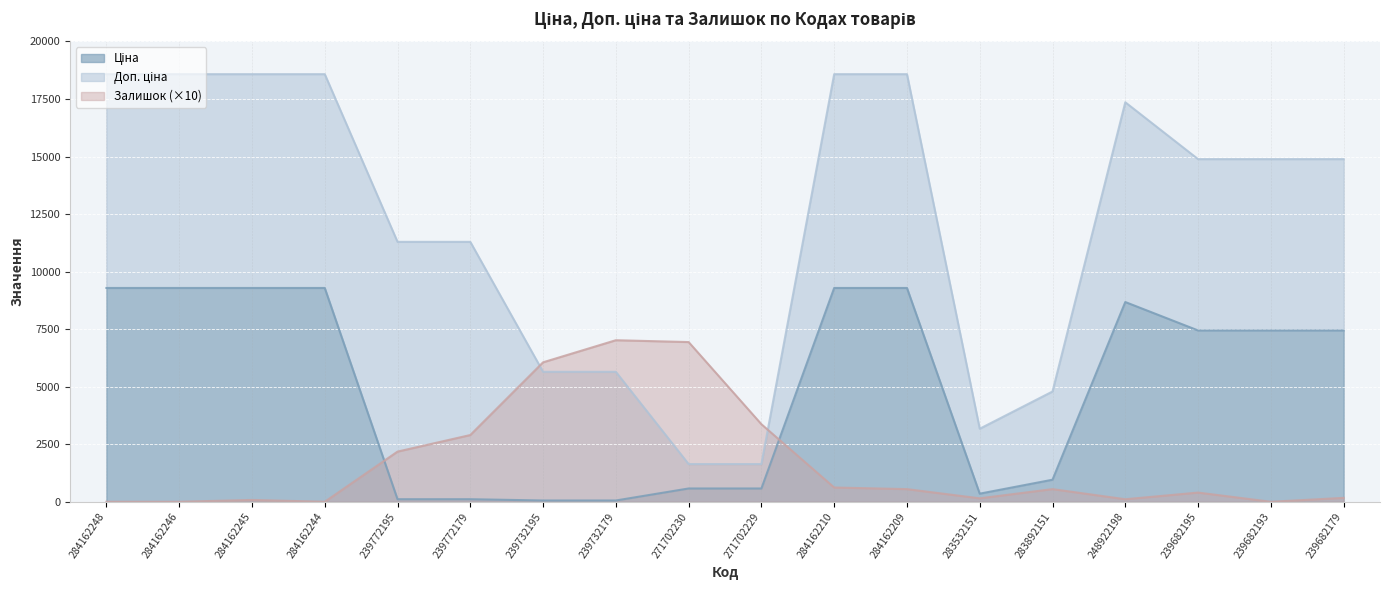

True or false: Залишок (×10) has a value of 2974.3 at 239682193.

False